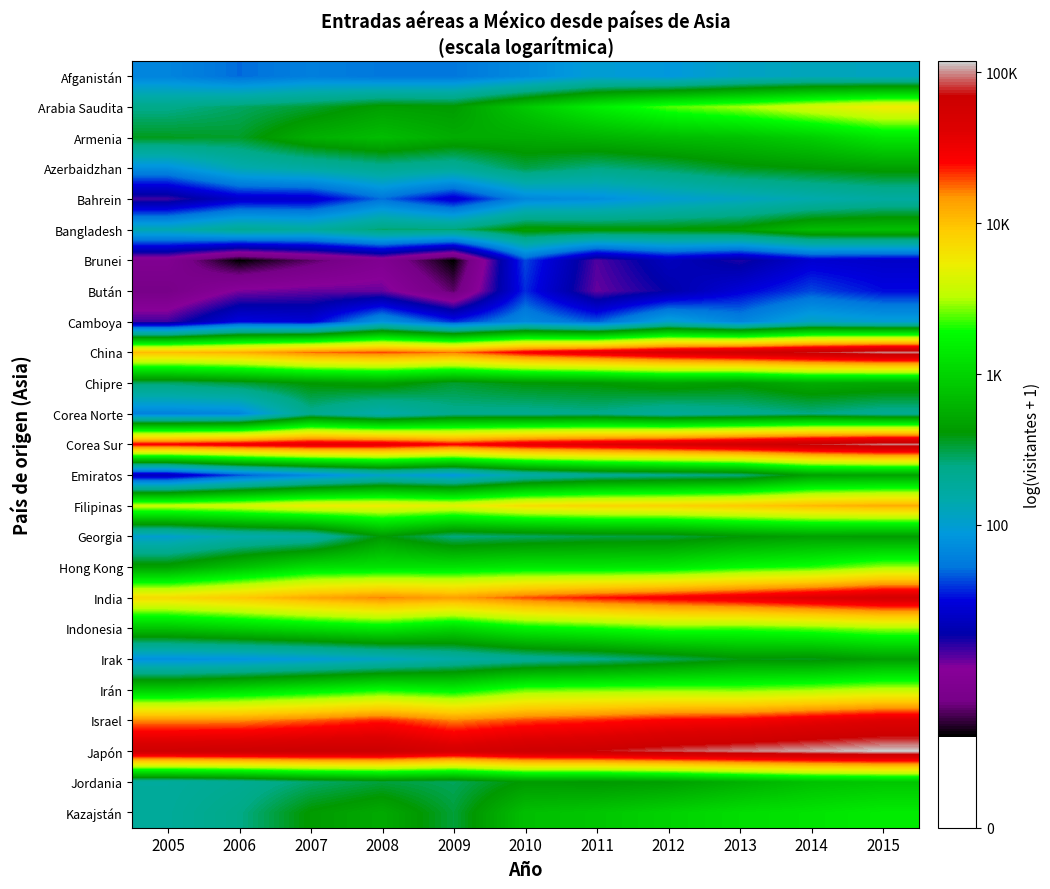

Which has a higher value, 2008 or 2005?

2005